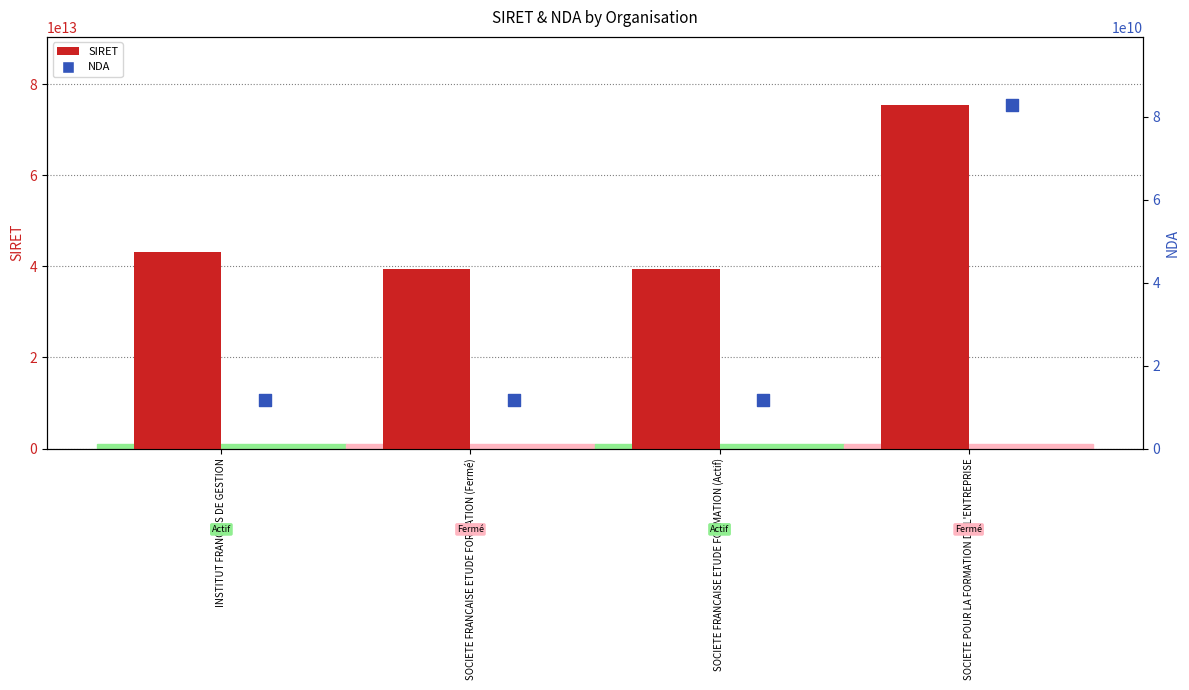

What are all the series names shown in the legend?

SIRET, NDA